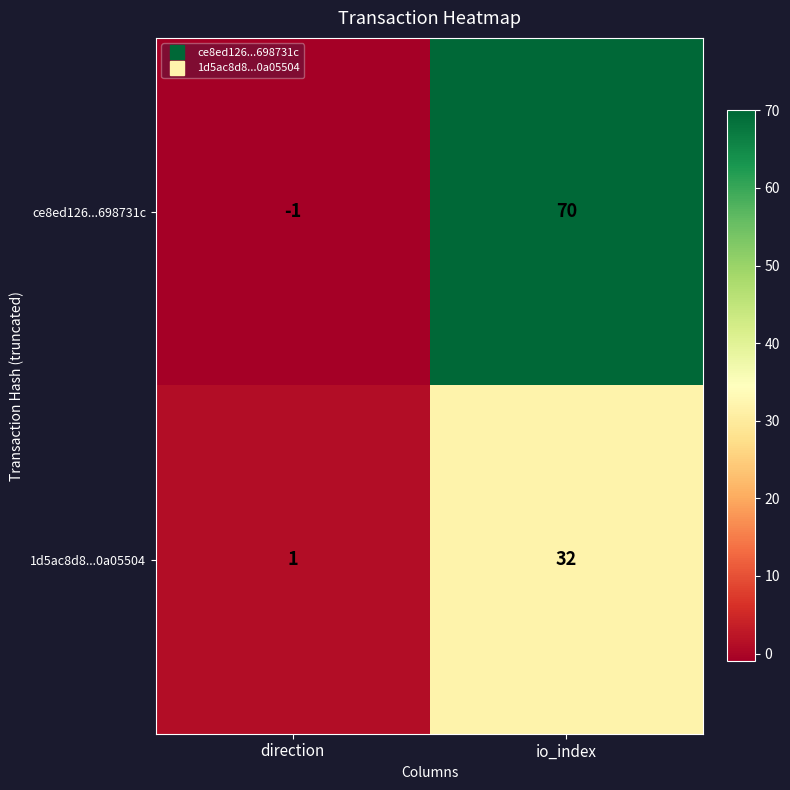

Which category has the highest value in the ce8ed126...698731c series?

io_index